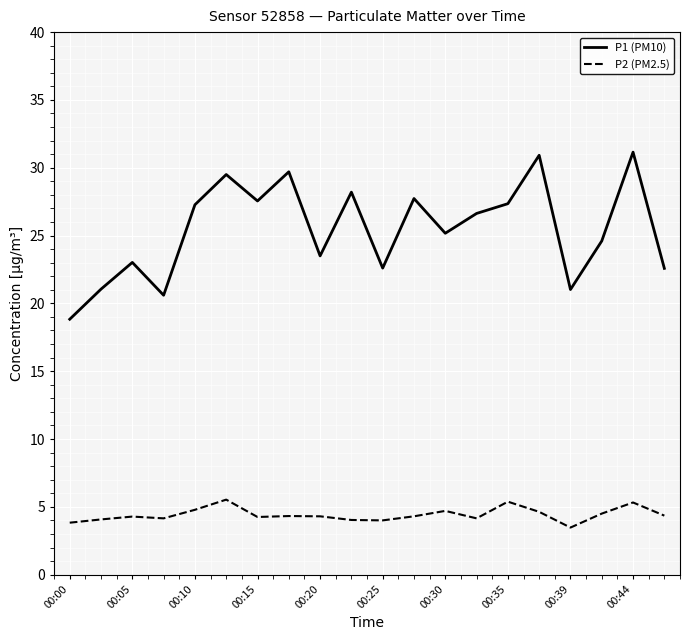

List the series in order of their overall mean, highest first.

P1 (PM10), P2 (PM2.5)